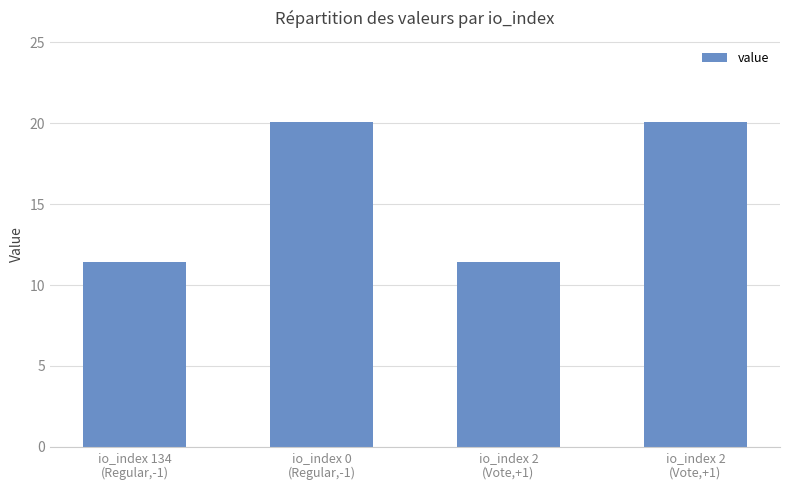

What is the label of the 4th bar from the right?

io_index 134
(Regular,-1)